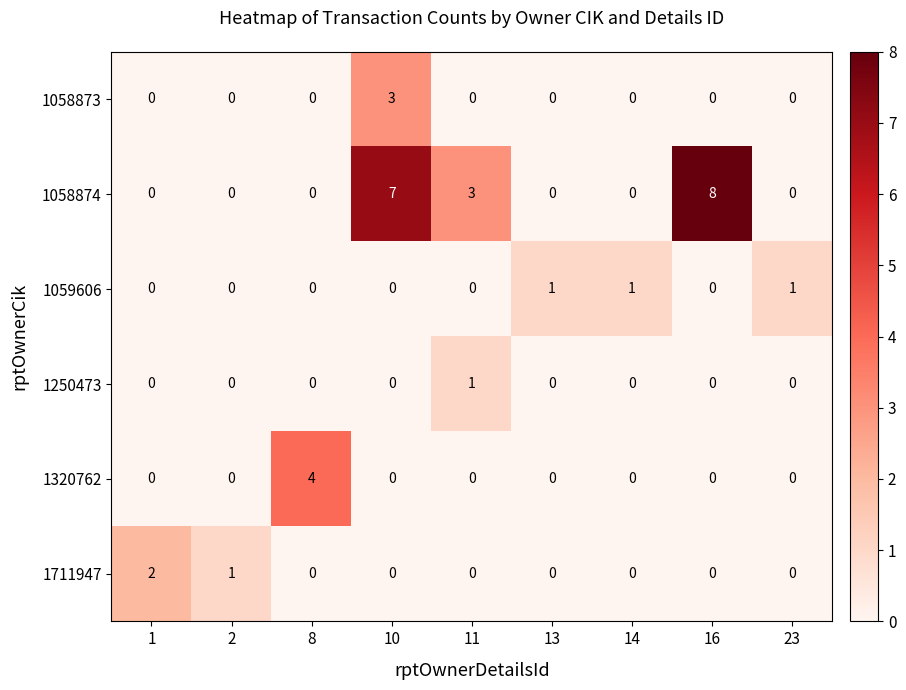

How many distinct data groups are displayed?

6